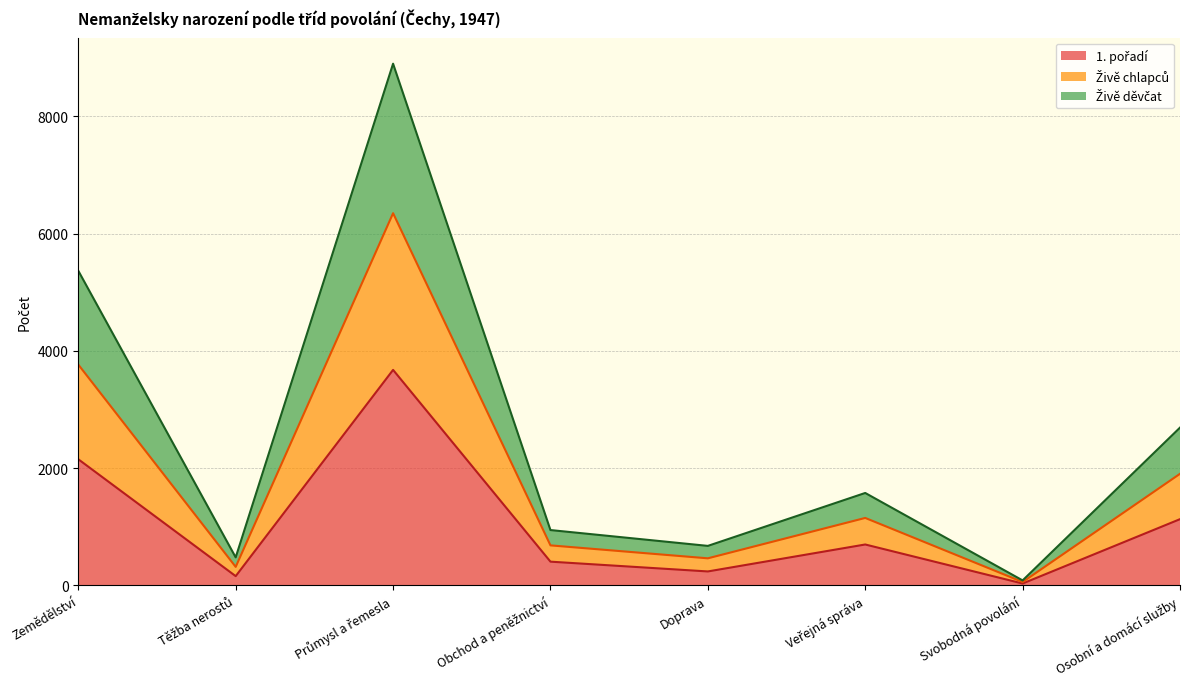

True or false: Živě chlapců and Živě děvčat intersect in this chart.

False